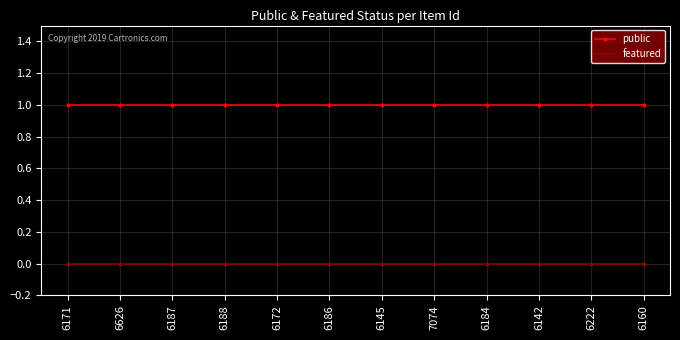

Reading left to right, what are all the values shown in this chart?

public: 1	1	1	1	1	1	1	1	1	1	1	1
featured: 0	0	0	0	0	0	0	0	0	0	0	0